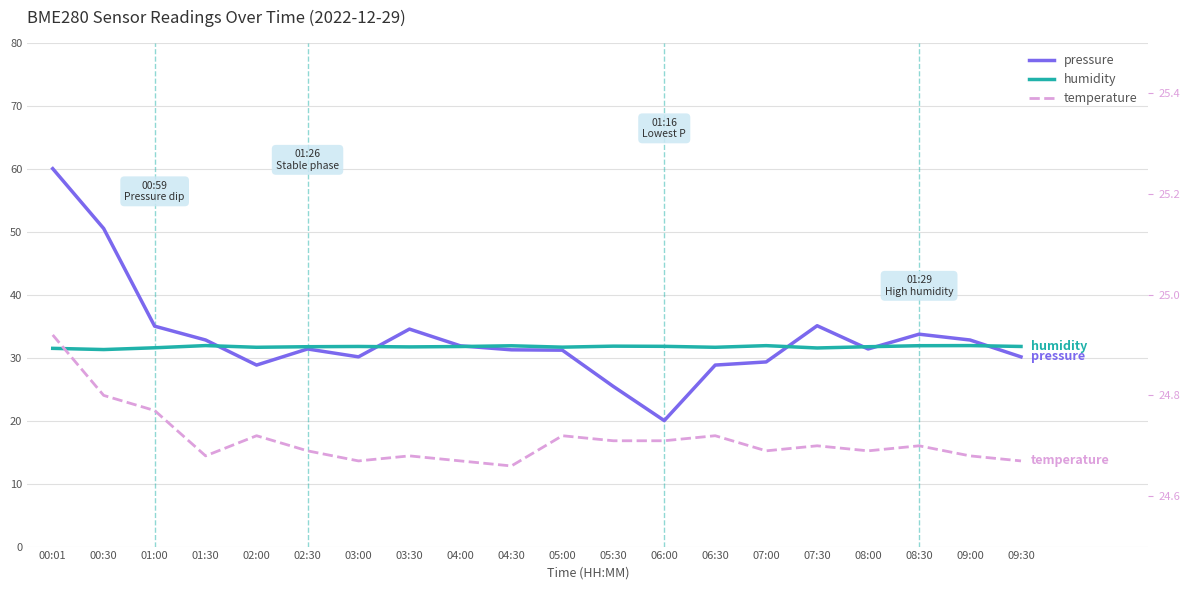

Reading left to right, list all the values displayed in this chart.

pressure: 60.0	50.5	35.0	32.8	28.8	31.4	30.1	34.5	31.9	31.2	31.2	25.4	20.0	28.8	29.3	35.1	31.4	33.7	32.8	30.1
humidity: 31.5	31.3	31.6	31.9	31.6	31.7	31.8	31.7	31.8	31.9	31.7	31.8	31.8	31.6	31.9	31.5	31.7	31.9	31.9	31.8
temperature: 24.9	24.8	24.8	24.7	24.7	24.7	24.7	24.7	24.7	24.7	24.7	24.7	24.7	24.7	24.7	24.7	24.7	24.7	24.7	24.7